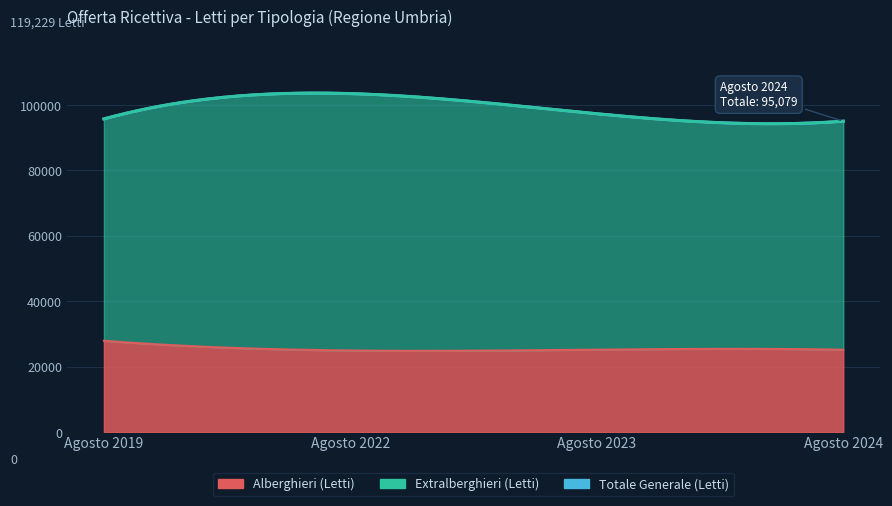

Where does the Extralberghieri (Letti) series first go above 72154?

Agosto 2022